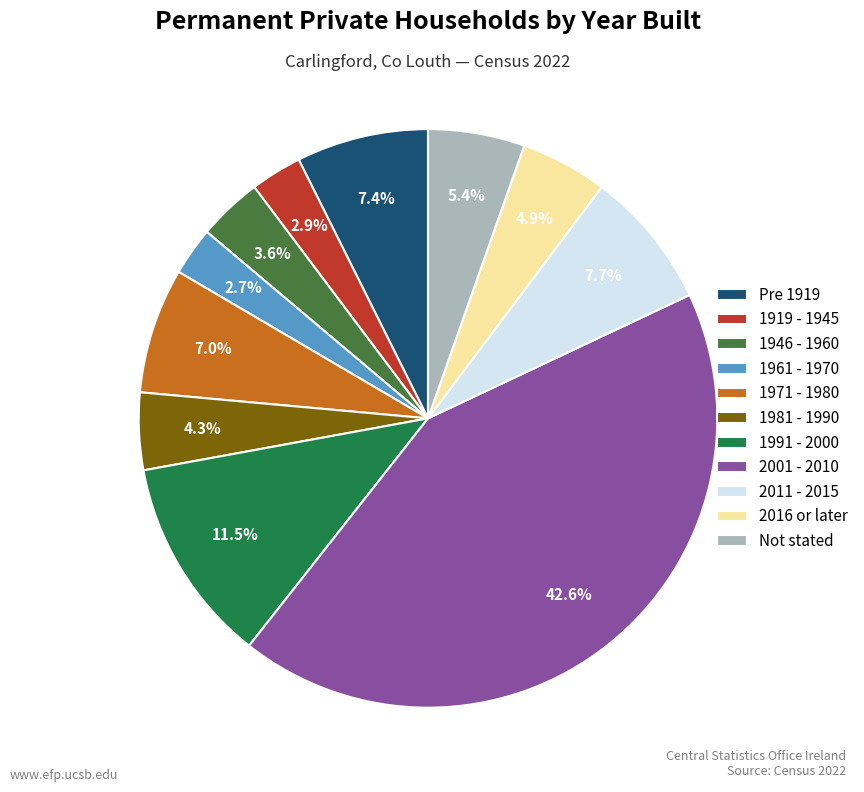

How many slices are in this pie chart?

11